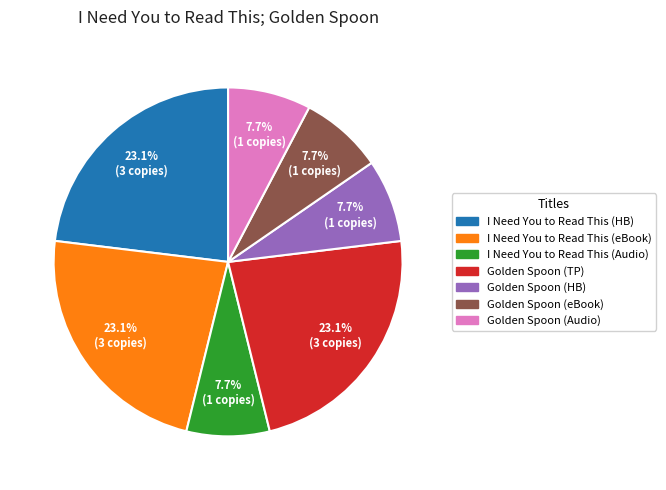

Does any single category account for the majority?

No